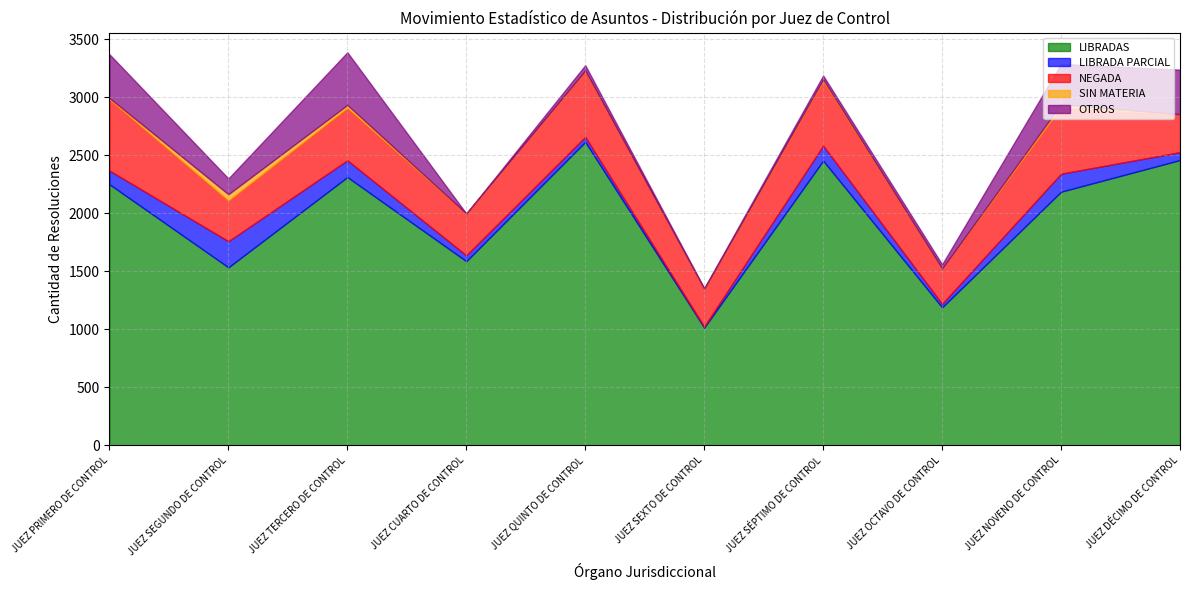

True or false: SIN MATERIA and LIBRADAS intersect in this chart.

False